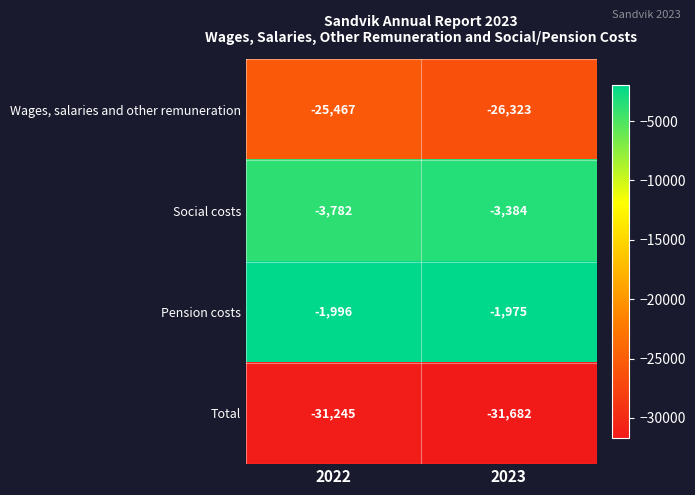

What is the difference between the highest and lowest values at 2023?

29707